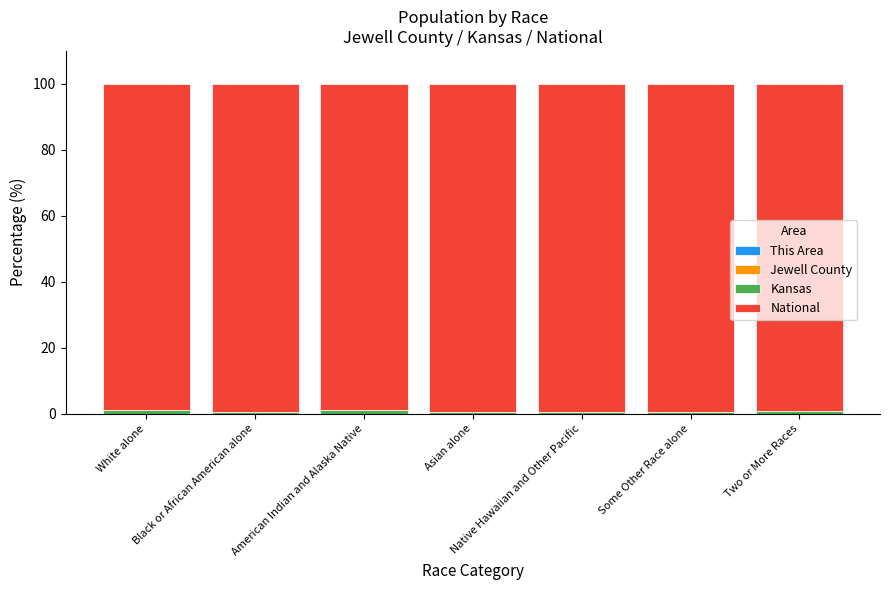

Is it true that National equals 29.4 at Two or More Races?

False